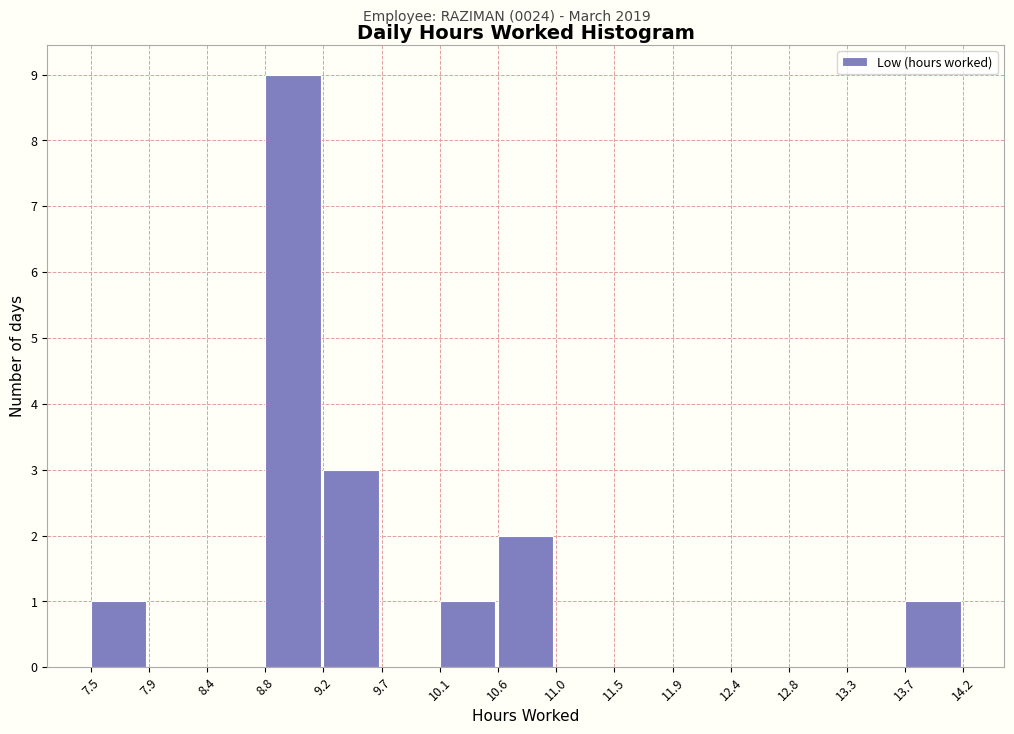

Which range on the x-axis has the tallest bar?

8.8 to 9.2